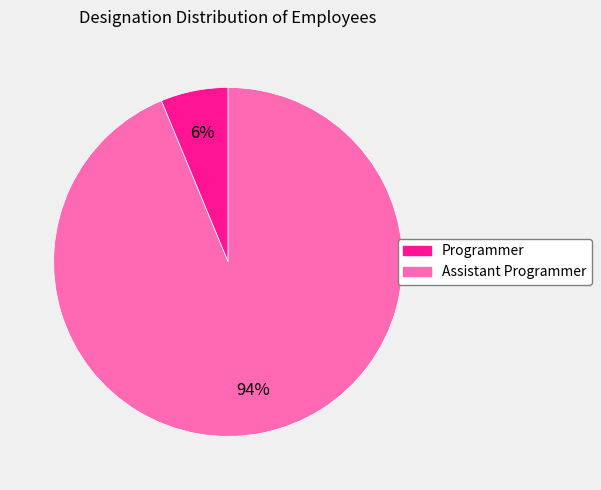

Combined, do Assistant Programmer and Programmer account for over 50%?

Yes